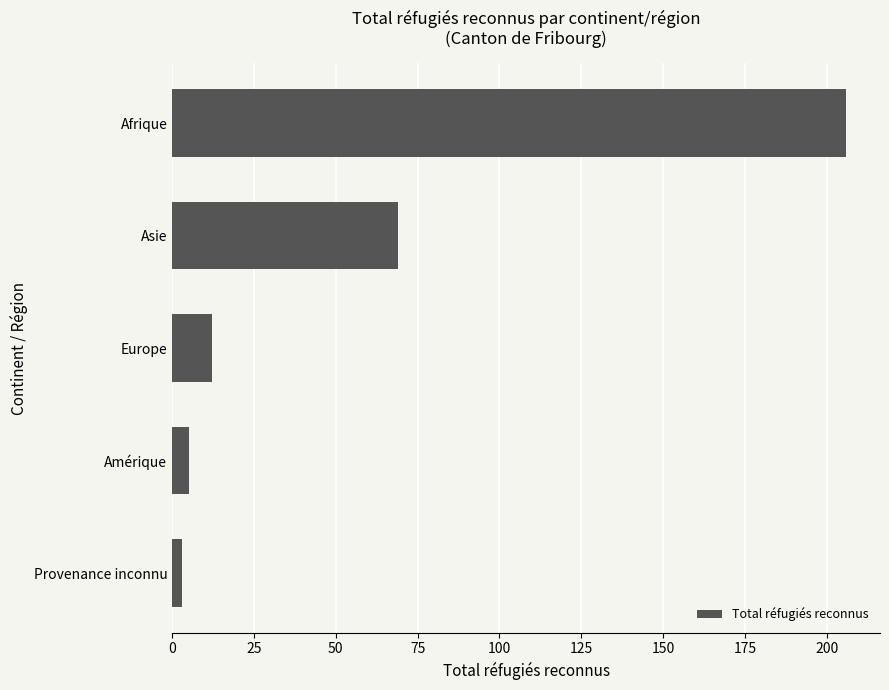

What is the difference between the maximum and minimum values?

203